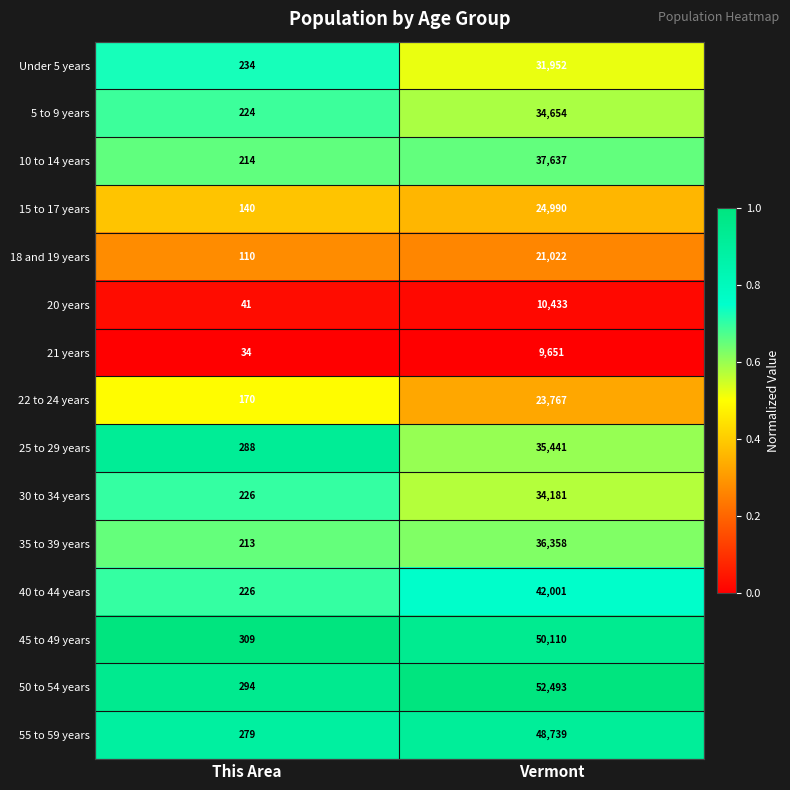

What is the difference between the 25 to 29 years values at Vermont and This Area?

35153